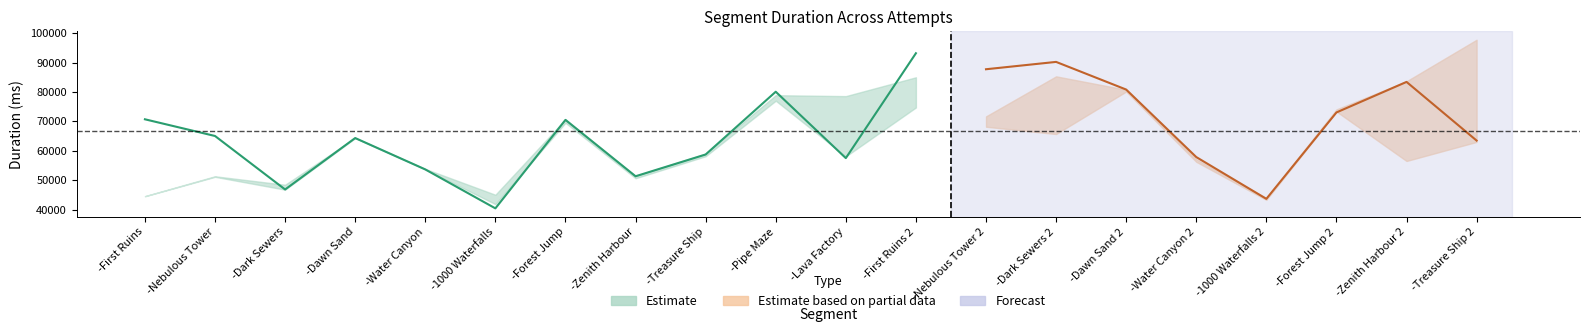

What is the minimum value shown in the chart?

40415